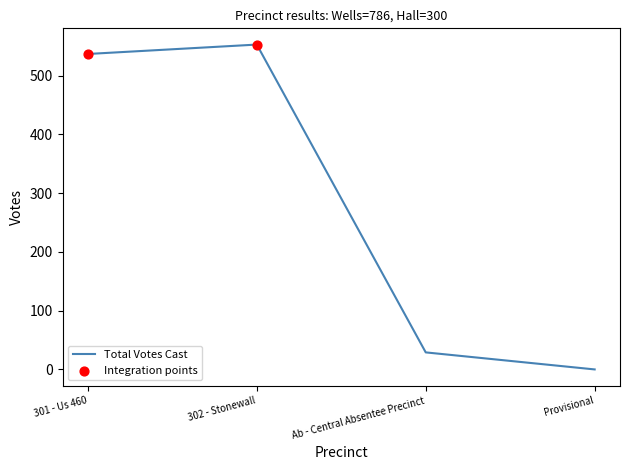

Approximately how many times larger is the value at 301 - Us 460 compared to Ab - Central Absentee Precinct?

18.5